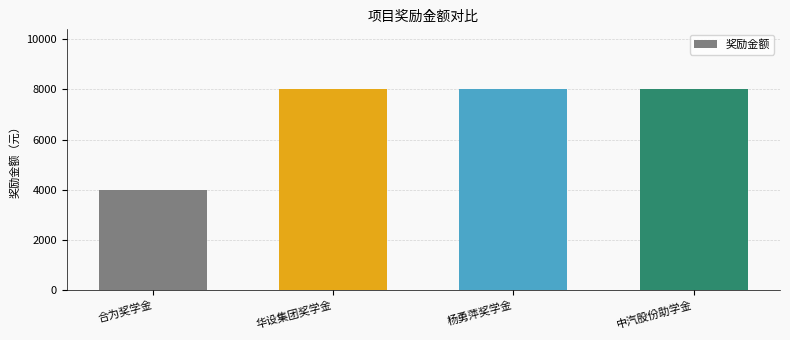

Reading right to left, list all the values displayed in this chart.

中汽股份助学金=8000	杨勇萍奖学金=8000	华设集团奖学金=8000	合为奖学金=4000